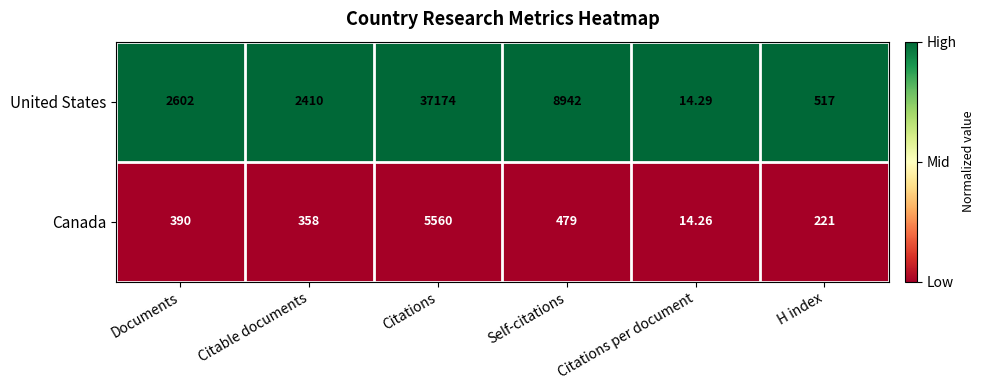

At which label is Canada closest to 2787?

Self-citations